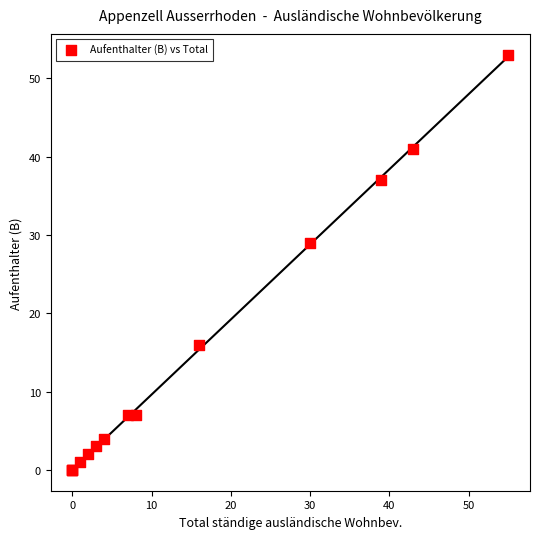

What Y value in the scatter plot is closest to 26?

29